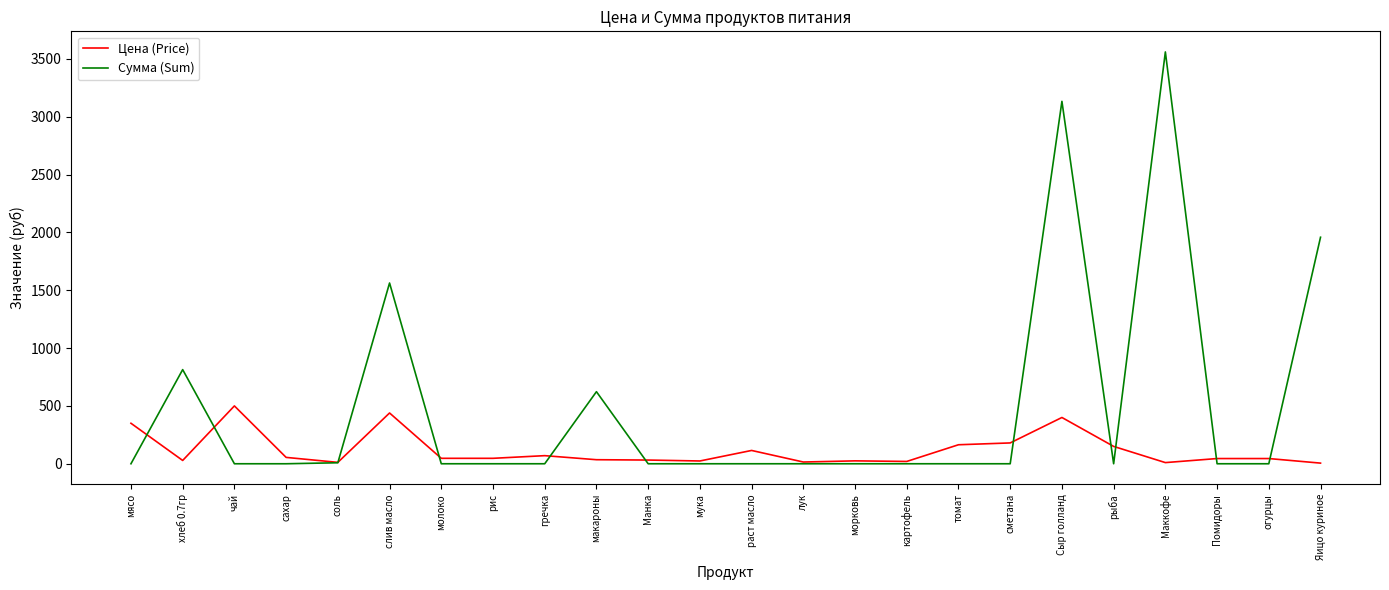

Where do Сумма (Sum) and Цена (Price) first cross each other?

мясо and хлеб 0.7гр